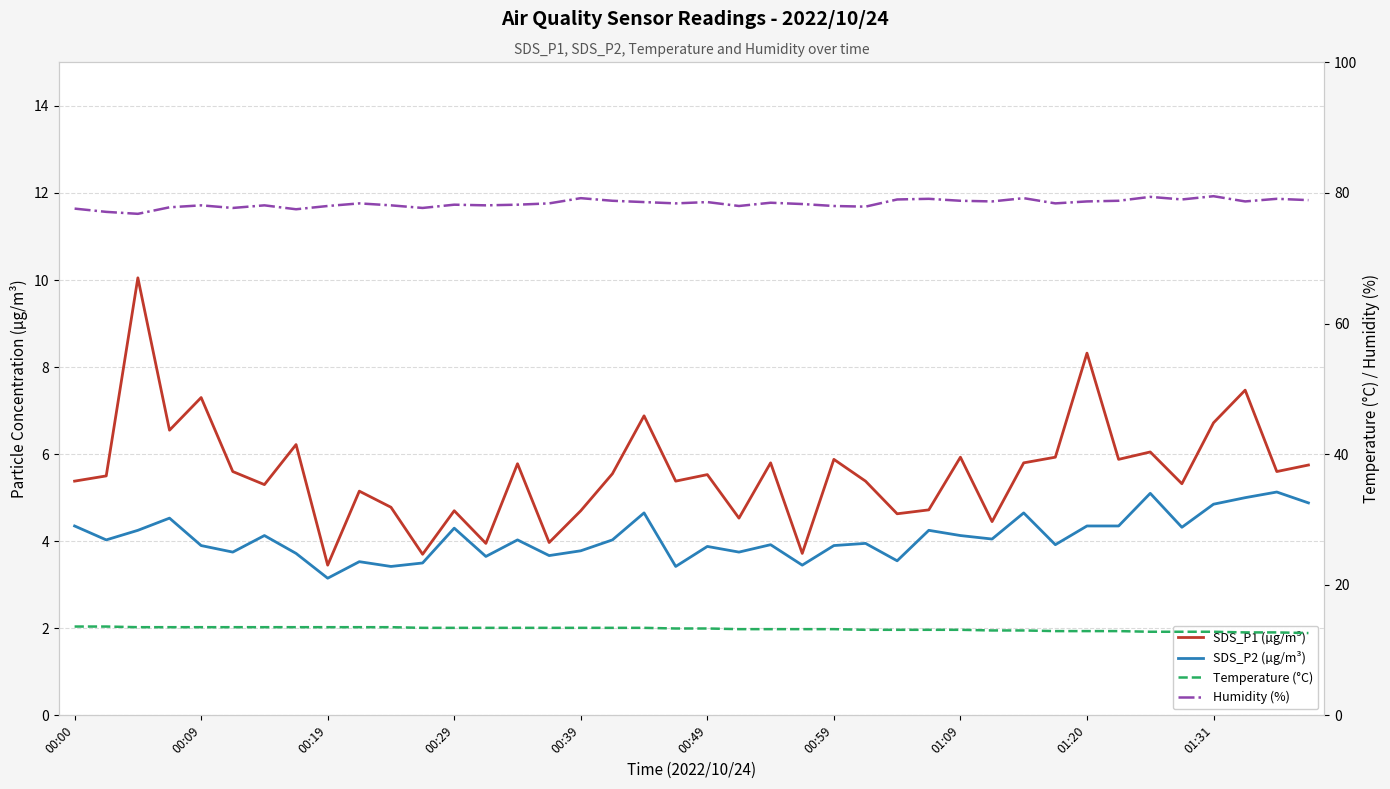

True or false: SDS_P2 (µg/m³) and SDS_P1 (µg/m³) cross at least once.

False